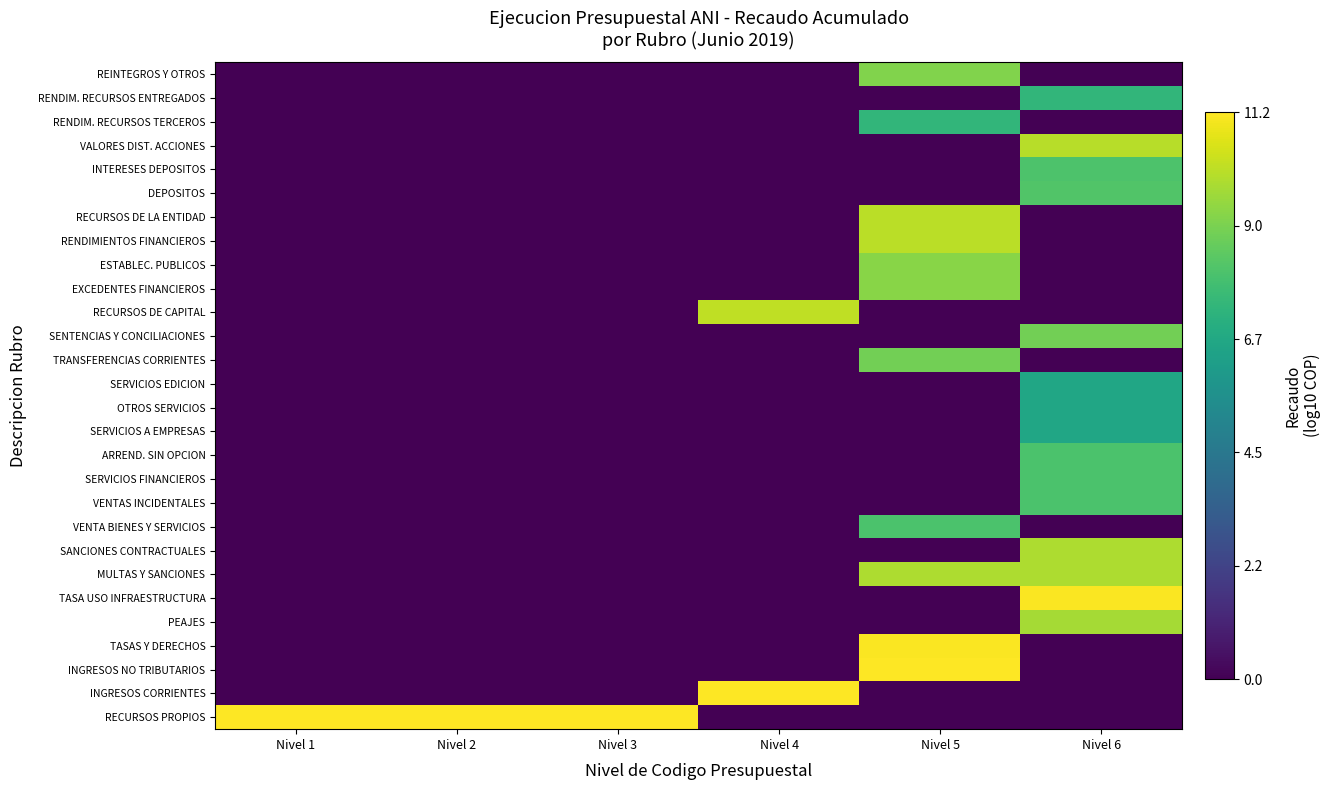

Rank the series at Nivel 5 from highest to lowest value.

INGRESOS NO TRIBUTARIOS, TASAS Y DERECHOS, RENDIMIENTOS FINANCIEROS, RECURSOS DE LA ENTIDAD, MULTAS Y SANCIONES, EXCEDENTES FINANCIEROS, ESTABLEC. PUBLICOS, REINTEGROS Y OTROS, TRANSFERENCIAS CORRIENTES, VENTA BIENES Y SERVICIOS, RENDIM. RECURSOS TERCEROS, RECURSOS PROPIOS, INGRESOS CORRIENTES, PEAJES, TASA USO INFRAESTRUCTURA, SANCIONES CONTRACTUALES, VENTAS INCIDENTALES, SERVICIOS FINANCIEROS, ARREND. SIN OPCION, SERVICIOS A EMPRESAS, OTROS SERVICIOS, SERVICIOS EDICION, SENTENCIAS Y CONCILIACIONES, RECURSOS DE CAPITAL, DEPOSITOS, INTERESES DEPOSITOS, VALORES DIST. ACCIONES, RENDIM. RECURSOS ENTREGADOS